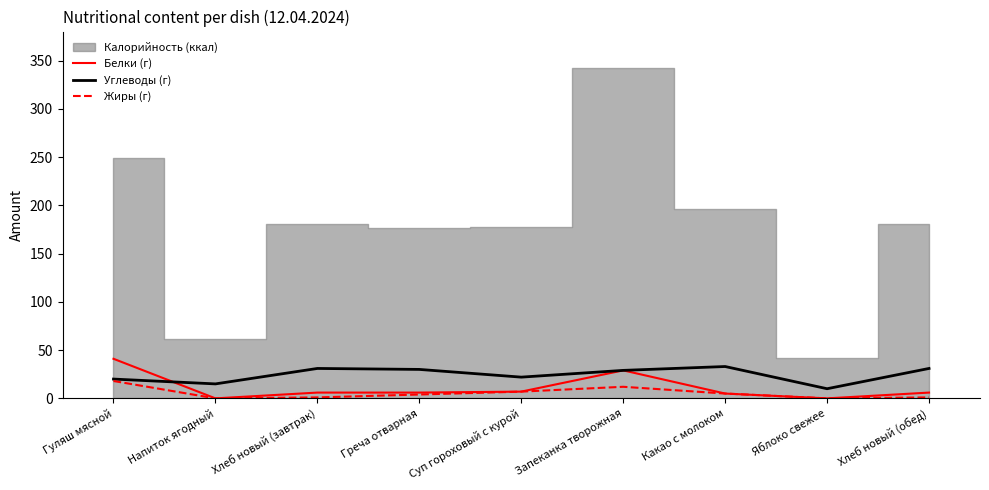

How many lines are shown in the chart?

3